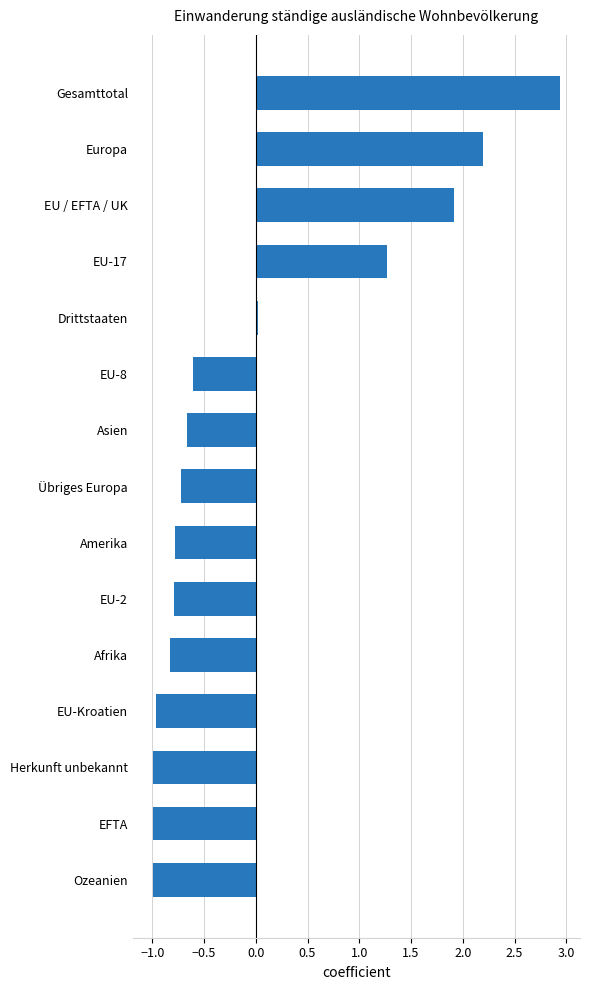

Which category has the highest value across all series?

Gesamttotal